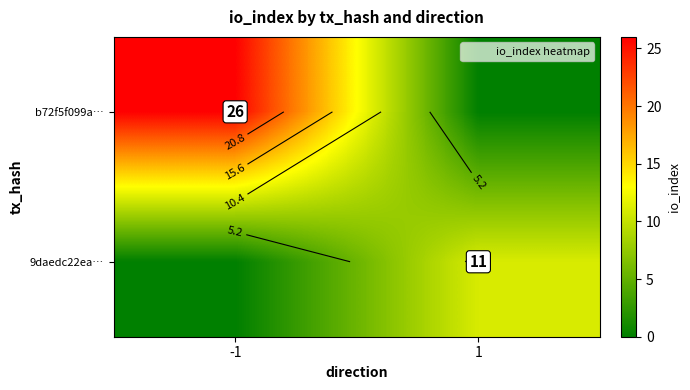

Which category has the lowest value in the b72f5f099a… series?

1